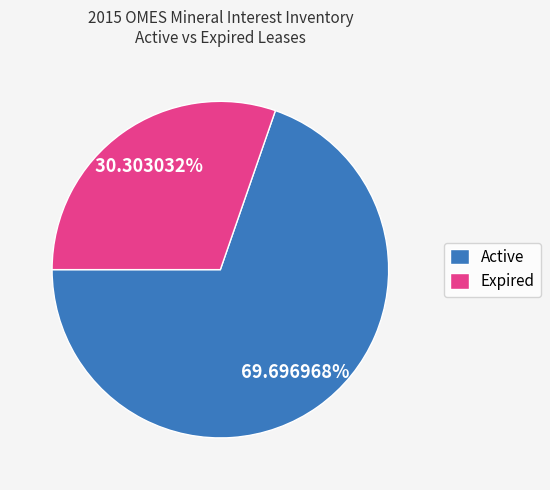

Count the number of slices in the pie.

2